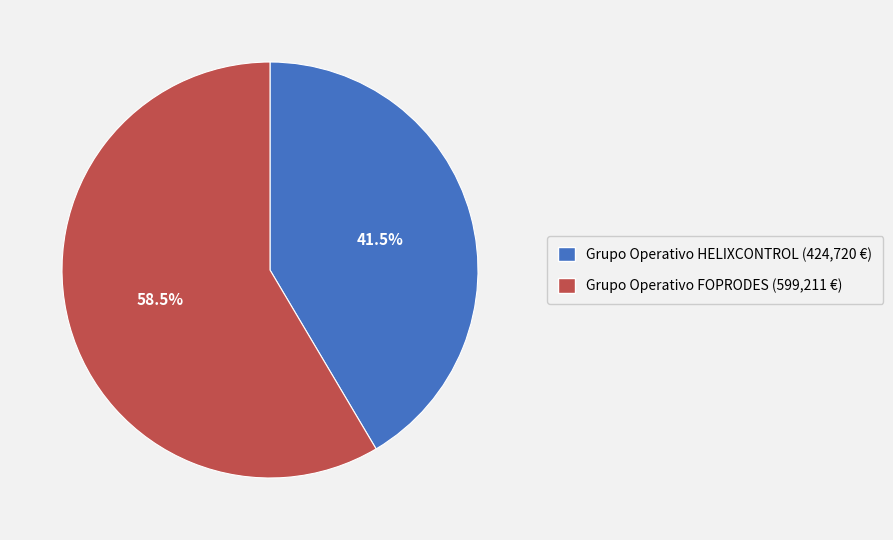

What percentage is NOT represented by Grupo Operativo HELIXCONTROL?

58.5%